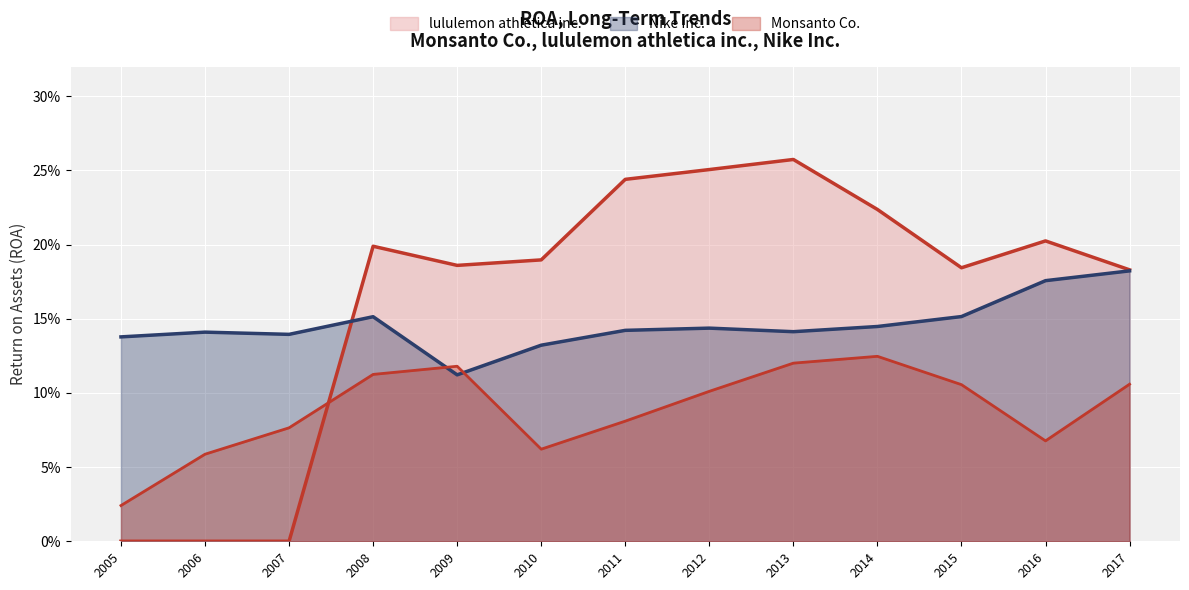

Rank the series by their average value, from lowest to highest.

Monsanto Co., Nike Inc., lululemon athletica inc.